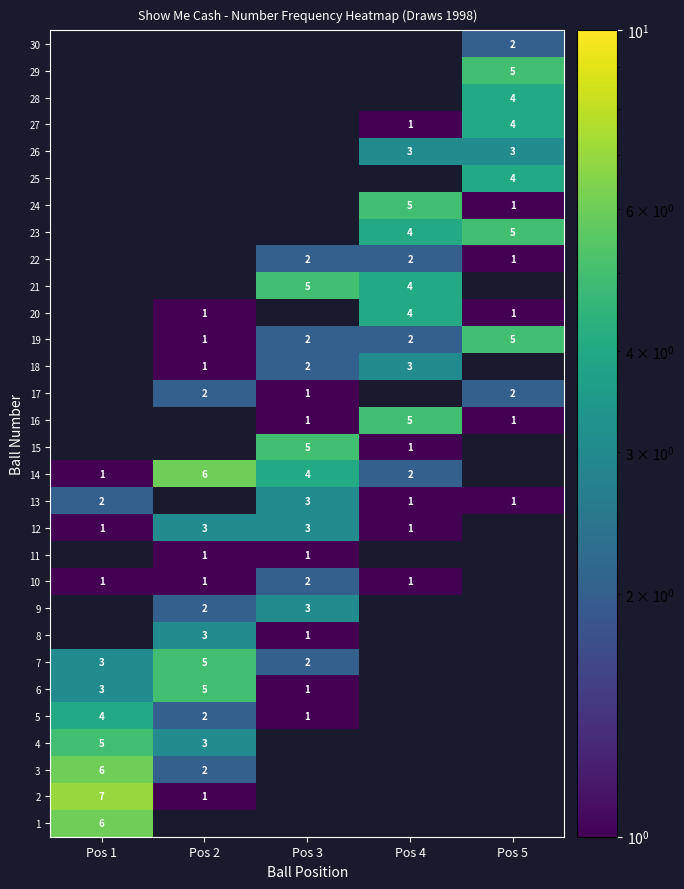

The 20 series shows 1 at Pos 5. True or false?

True